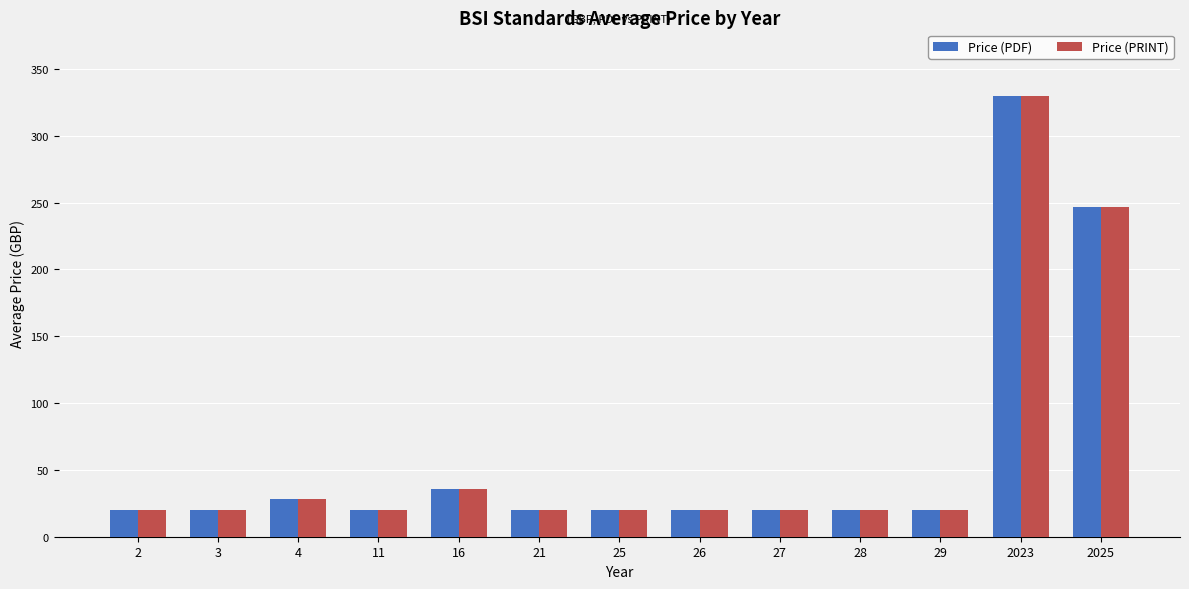

The value of Price (PRINT) at 21 is 20. True or false?

True